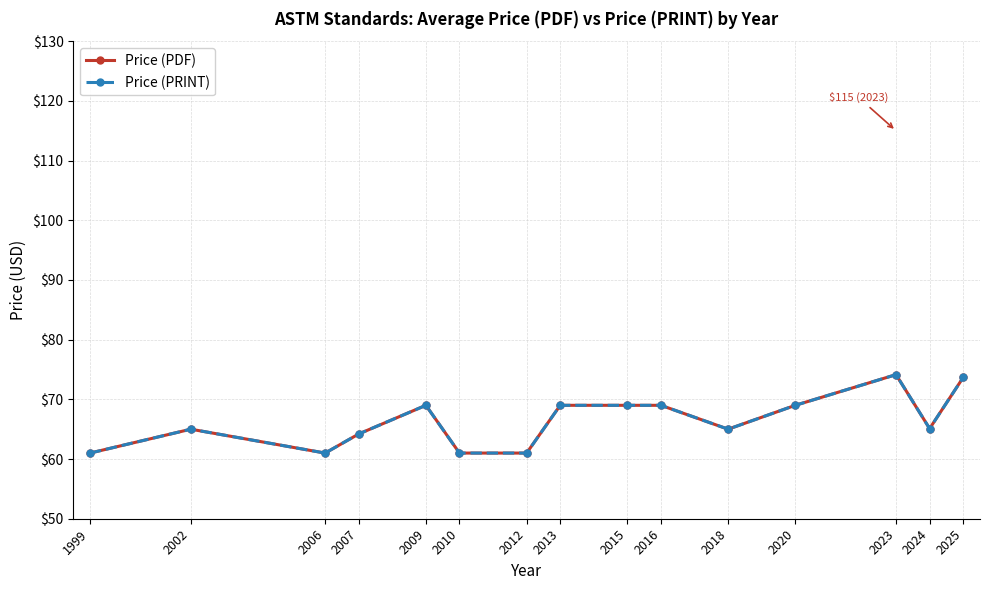

True or false: Price (PRINT) and Price (PDF) intersect in this chart.

False